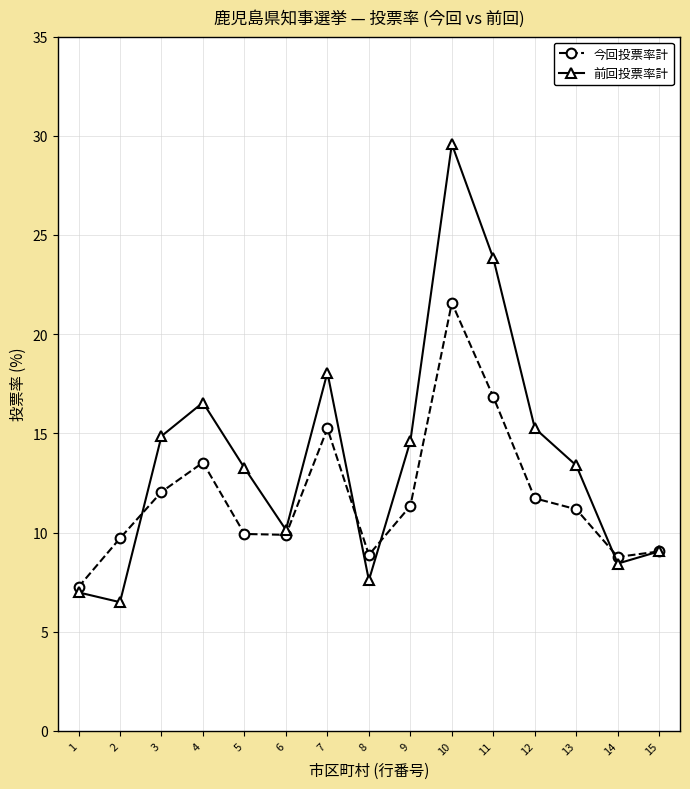

What is the sum of all 今回投票率計 values?

176.9